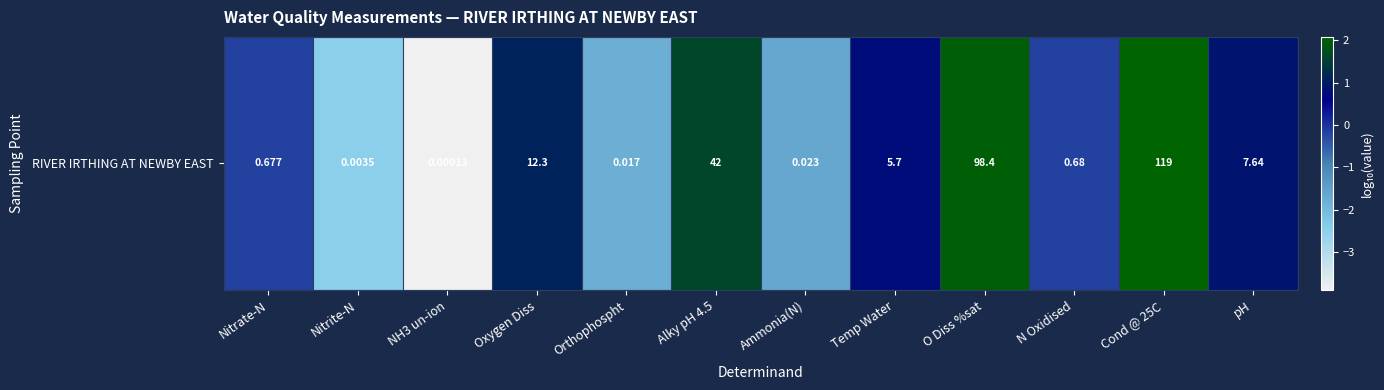

Is it true that the value at Temp Water is 0.8?

True